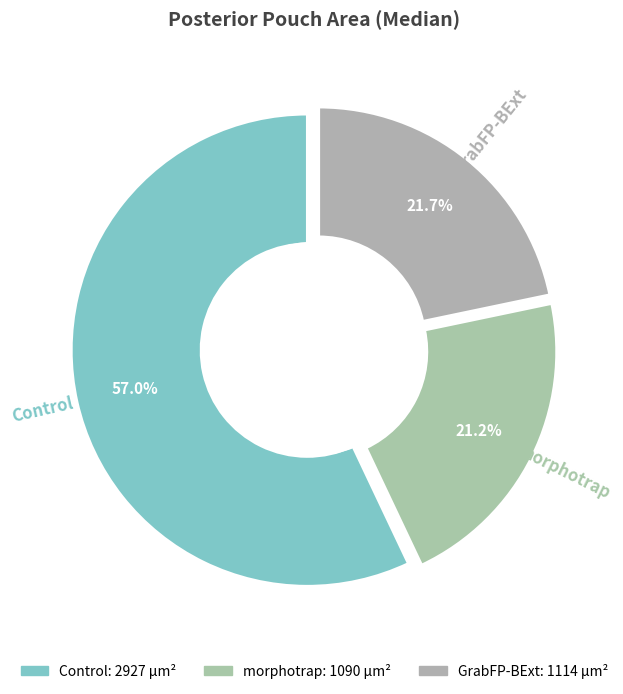

How many slices are in this pie chart?

3